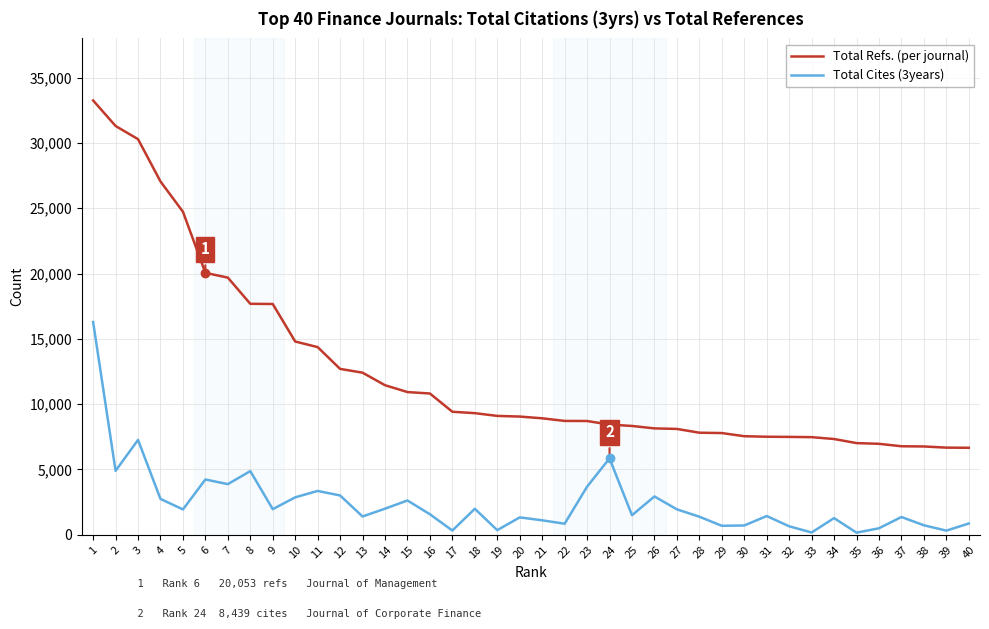

Does the chart have visible grid lines?

Yes